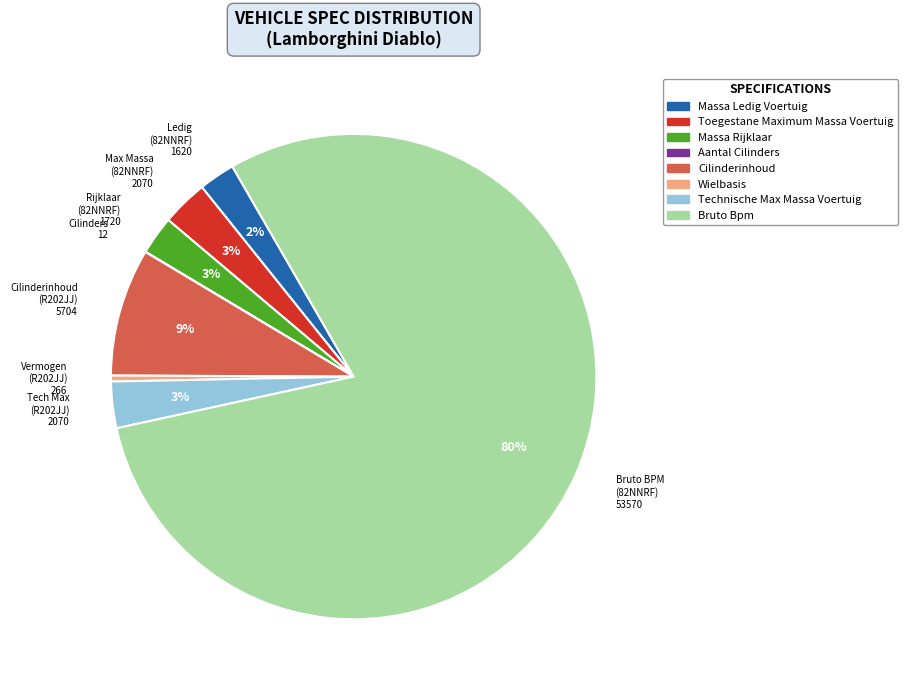

Does any single category account for the majority?

Yes